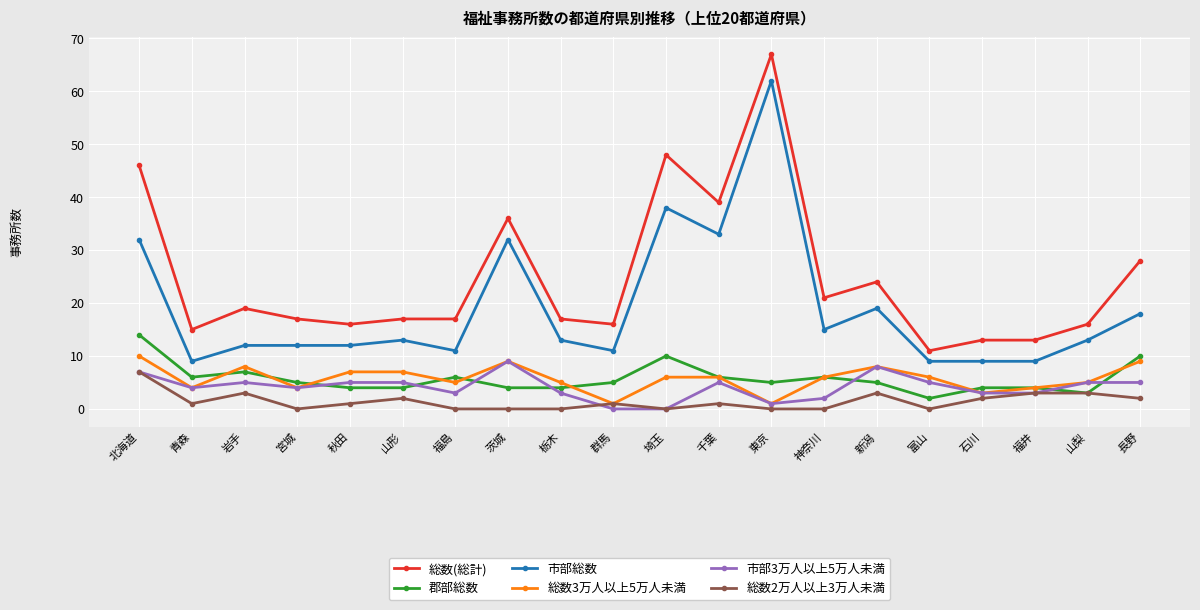

What is the sum of all 市部総数 values?

382